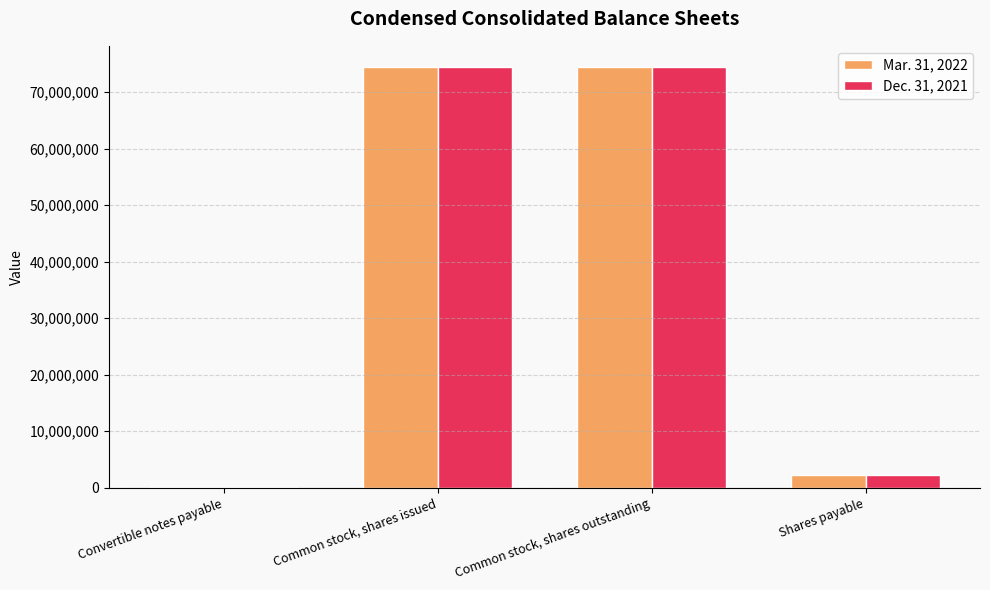

True or false: Dec. 31, 2021 has a value of 74490147 at Common stock, shares outstanding.

True